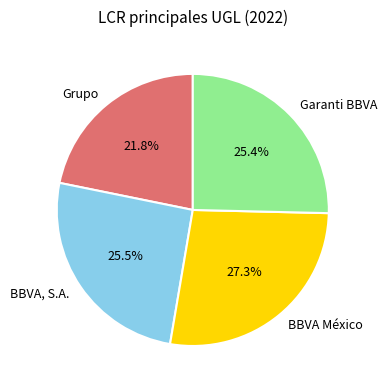

True or false: Grupo accounts for 22% of the total.

True